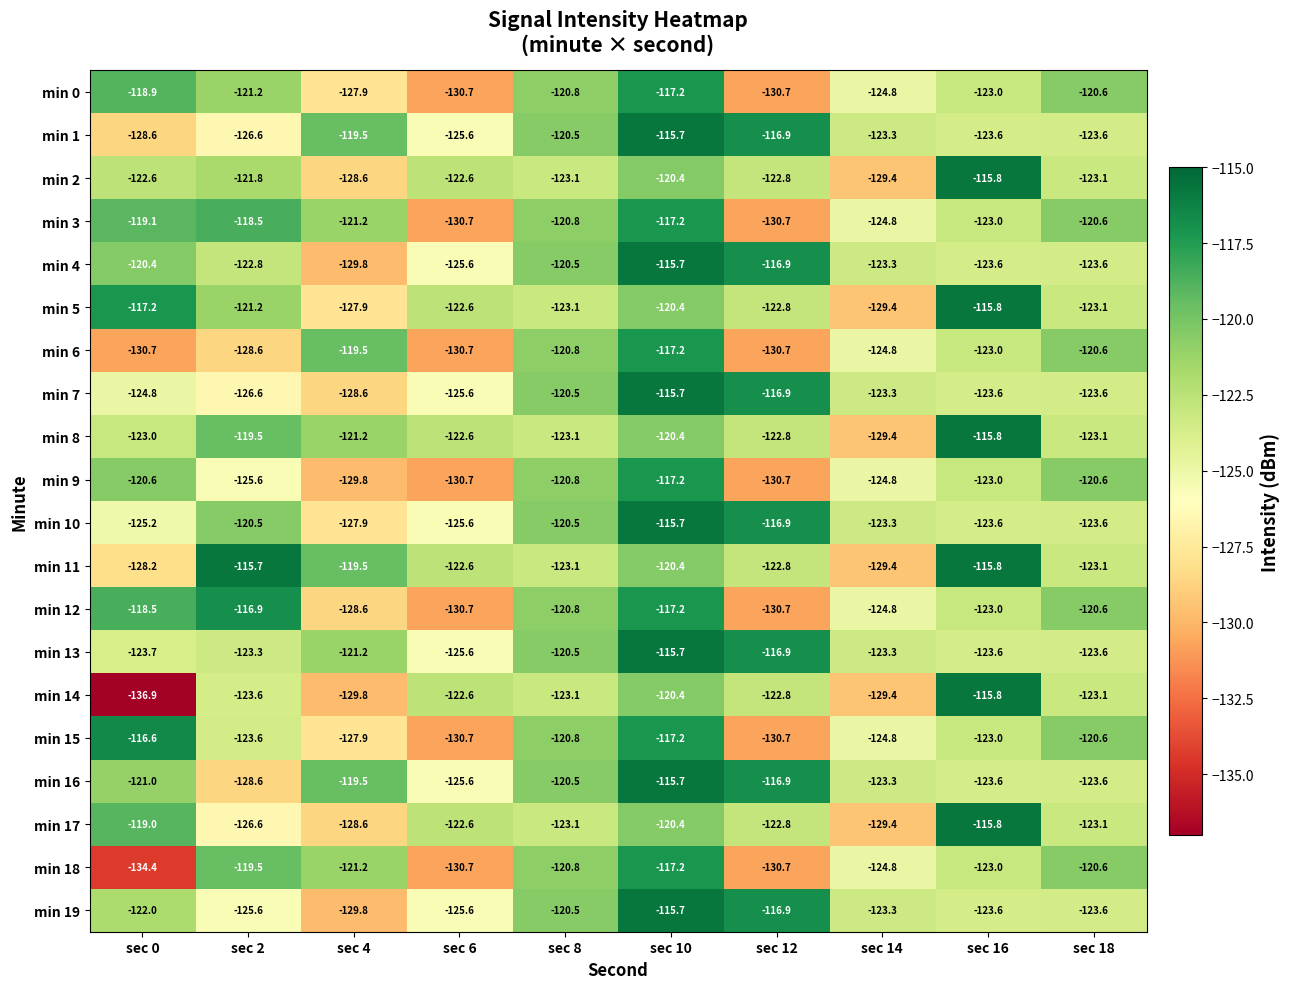

How many series are shown in this chart?

20